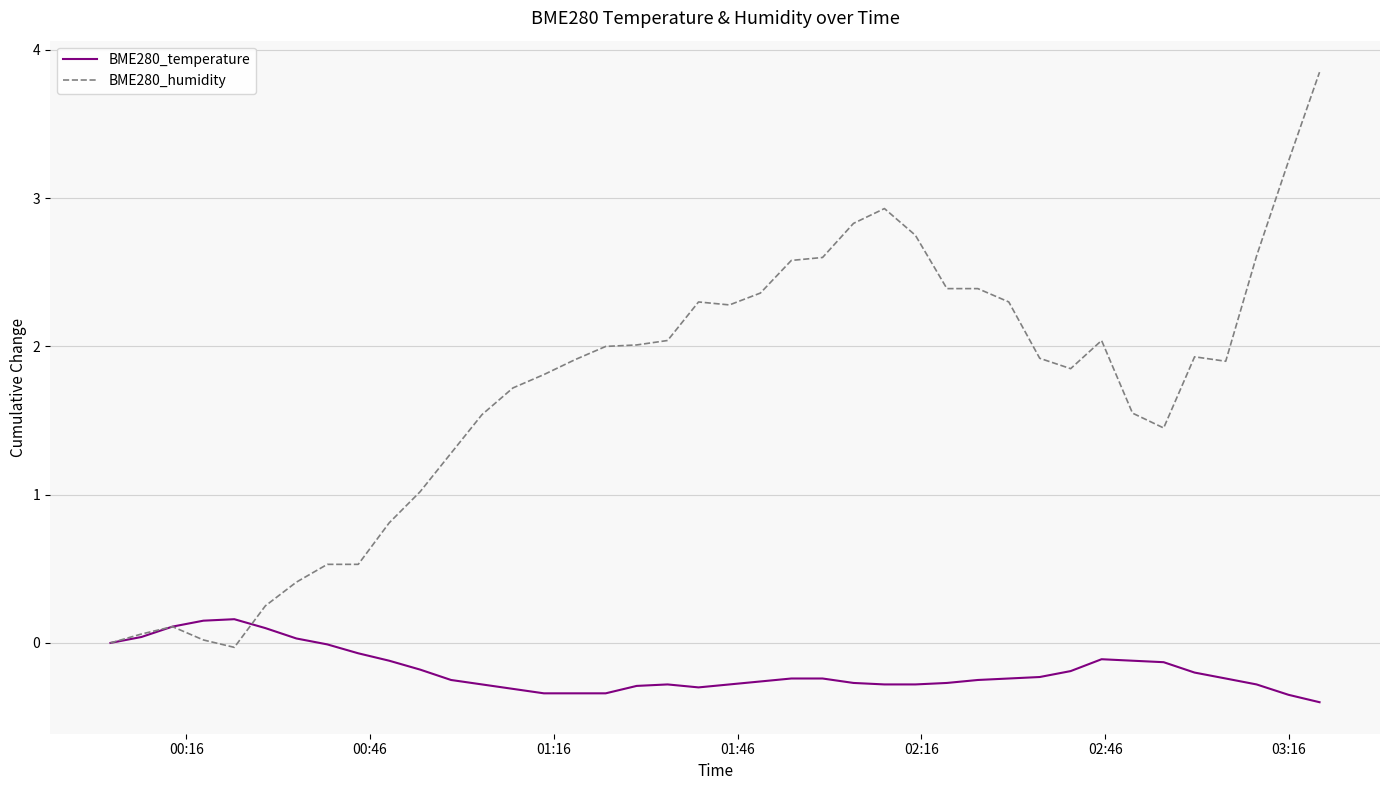

What is the minimum value shown in the chart?

-0.4